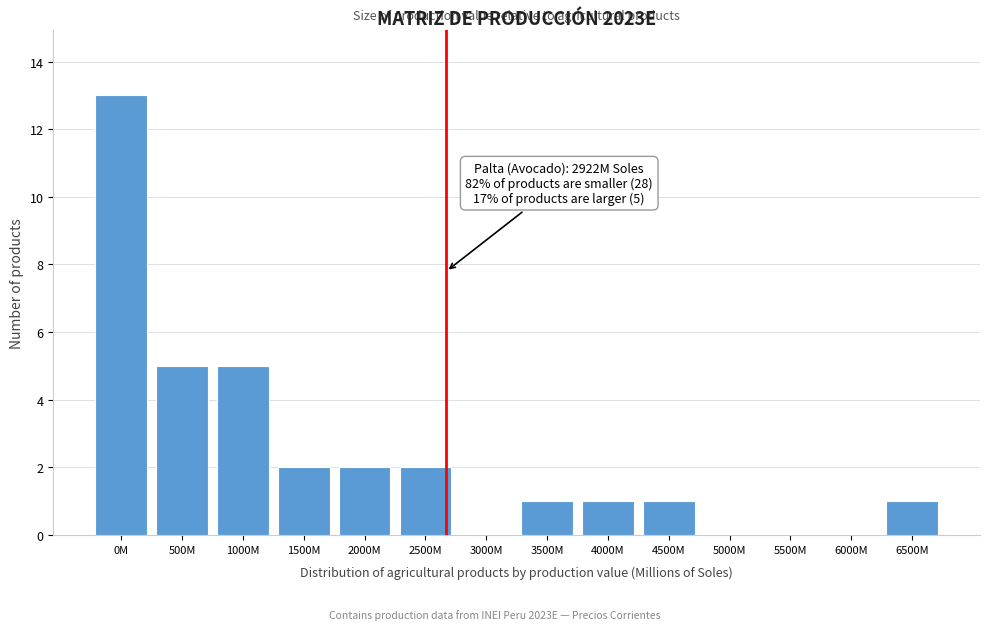

What is the sum of the values at 1000M and 6000M?

5